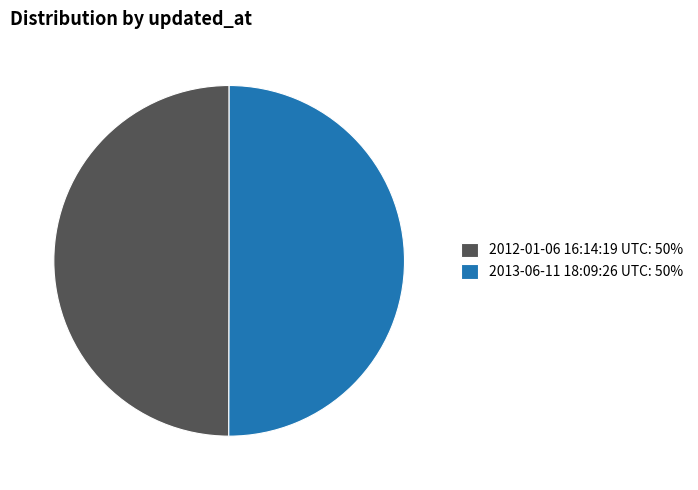

Do 2012-01-06 16:14:19 UTC: 50% and 2013-06-11 18:09:26 UTC: 50% together represent more than half of the pie?

Yes